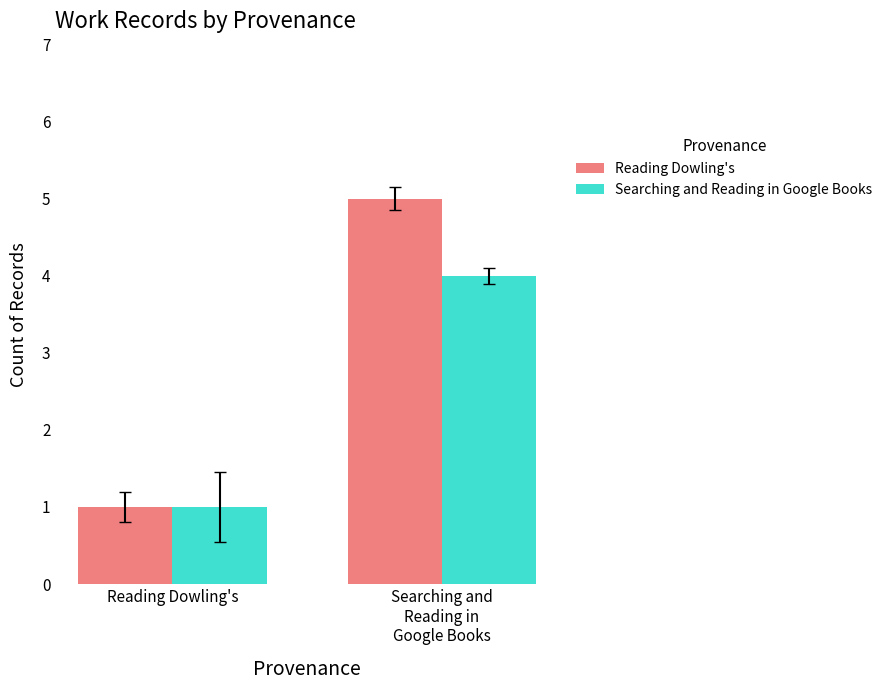

How many bars are there in total?

4